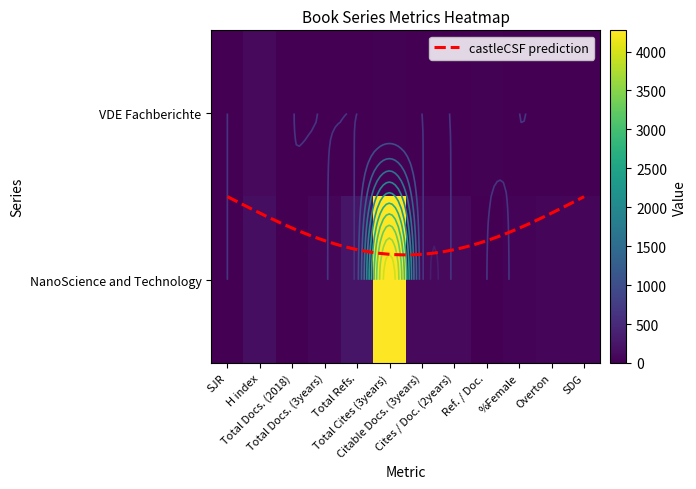

At which category is the sum across all series the highest?

Total Cites (3years)